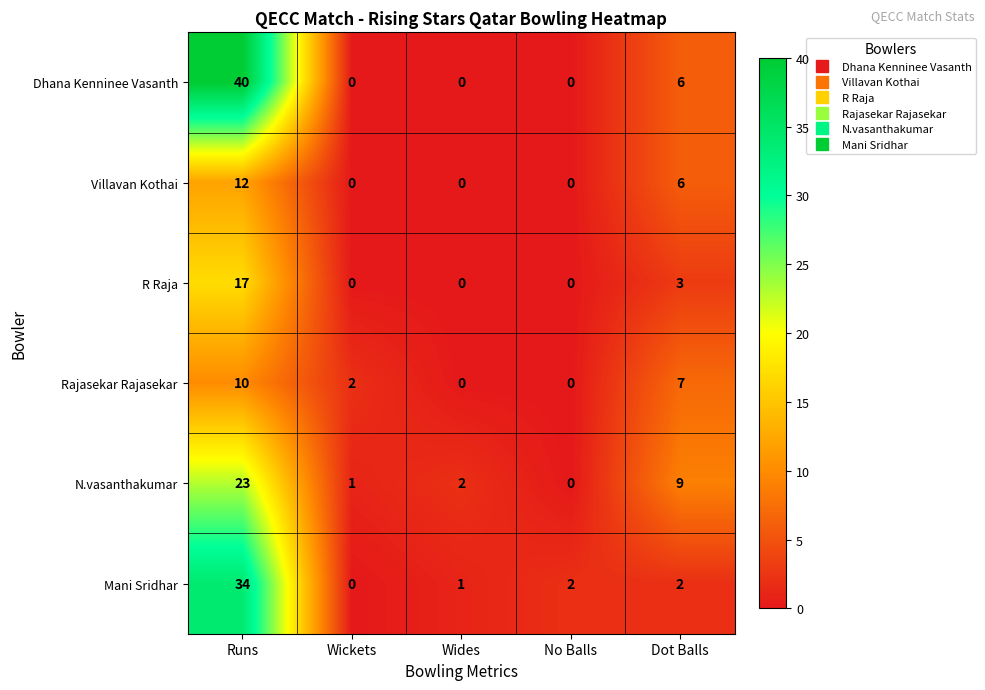

List the series in order of their peak value, lowest first.

Rajasekar Rajasekar, Villavan Kothai, R Raja, N.vasanthakumar, Mani Sridhar, Dhana Kenninee Vasanth